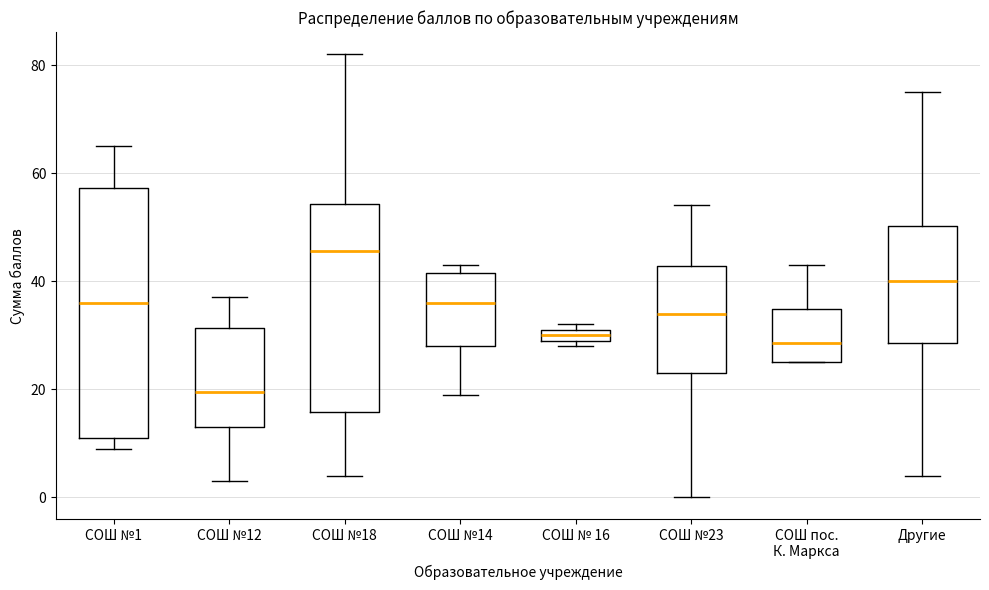

Where is the lower edge of the box for СОШ пос. К. Маркса on the y-axis? The values are not printed on the chart, so give them approximately, as read against the axis.

26